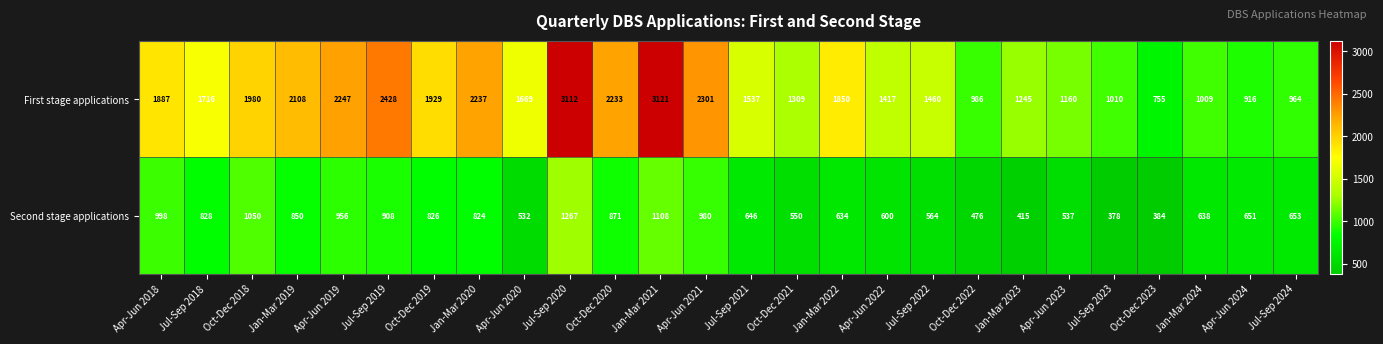

What value does the Second stage applications series have at Oct-Dec 2018?

1050